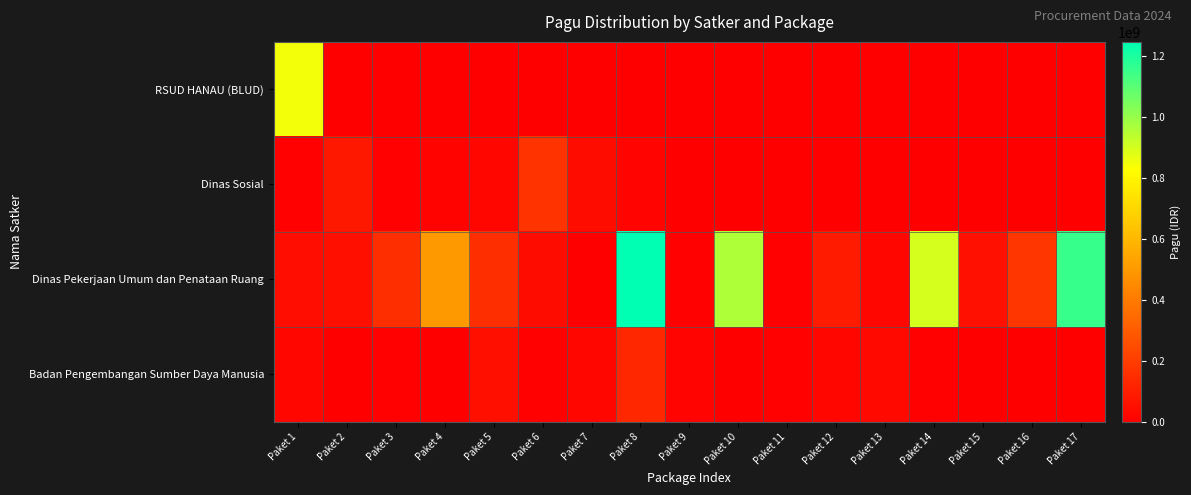

How many categories are shown in the chart?

17